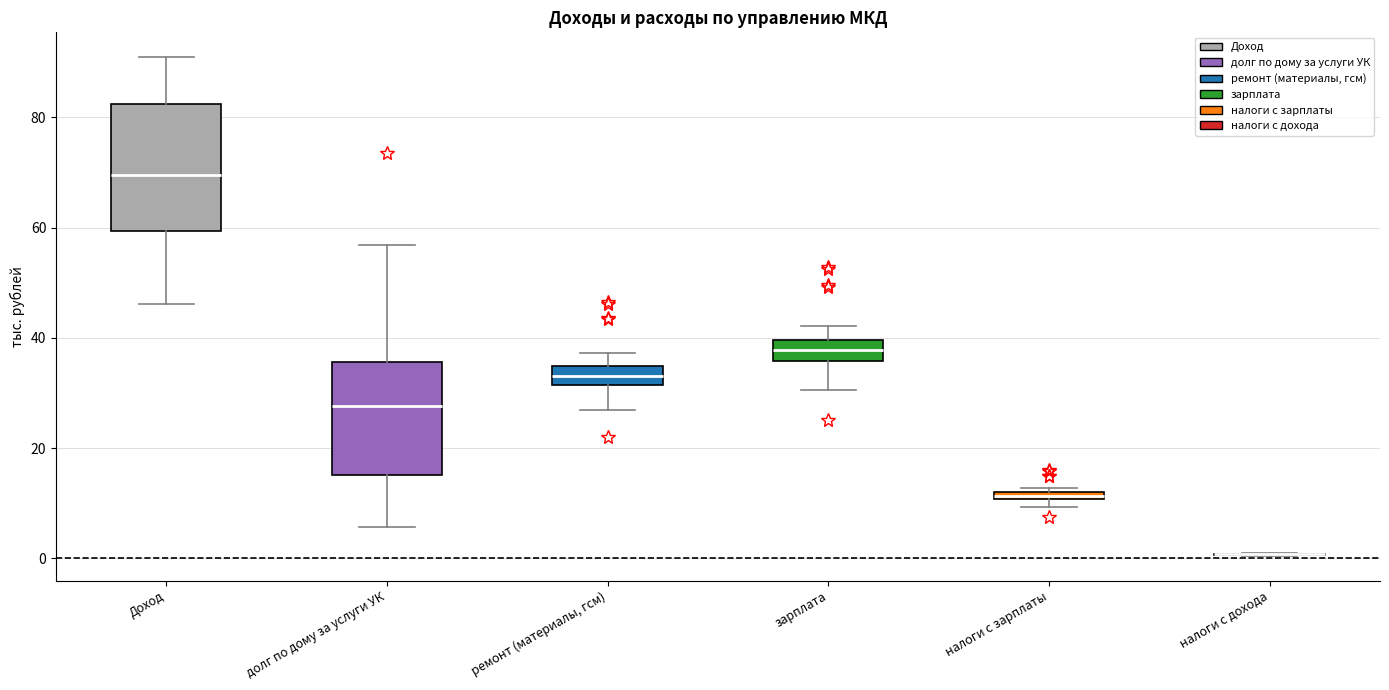

Comparing the boxes themselves (not the whiskers), which one is the tallest?

Доход